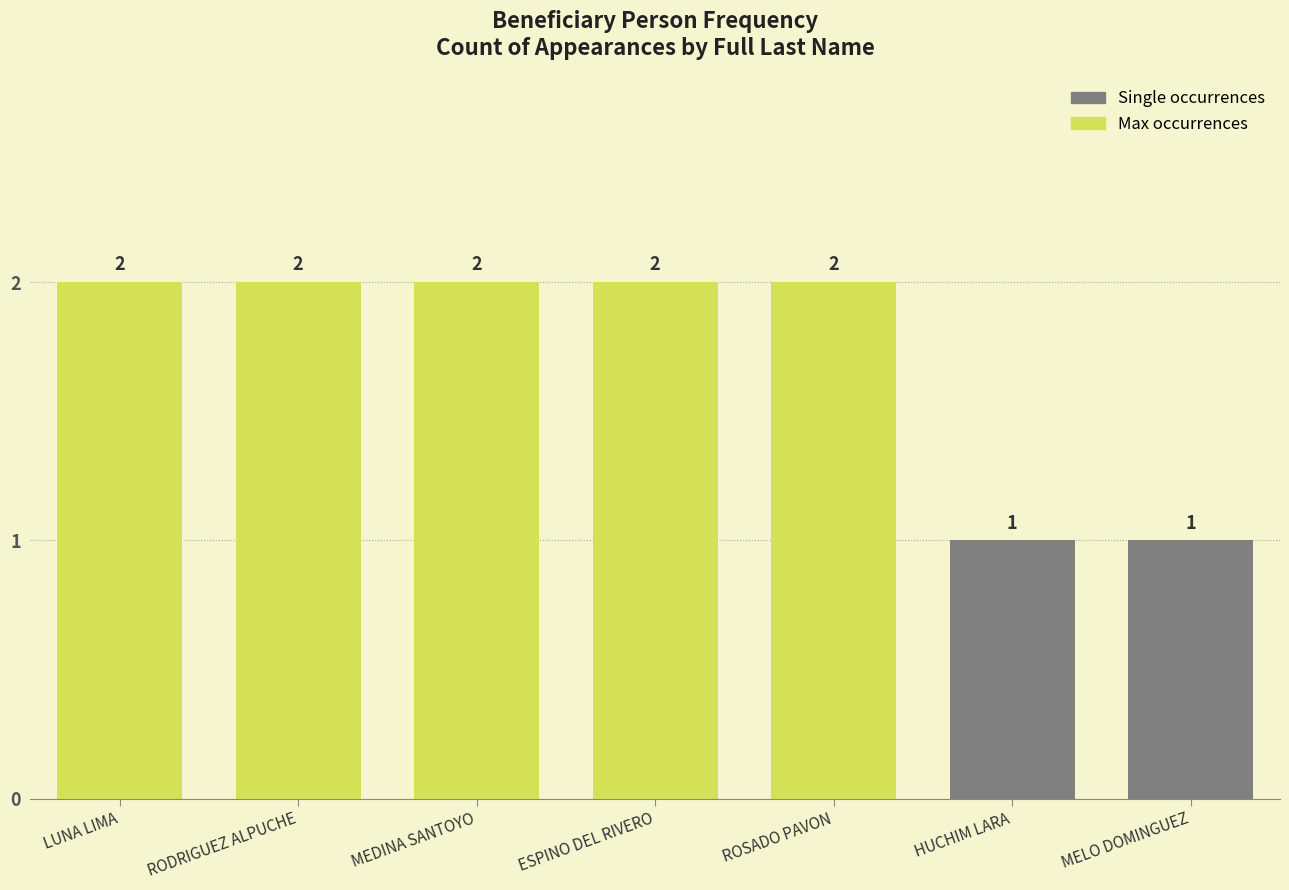

Count the values in the range 1 to 2.

7